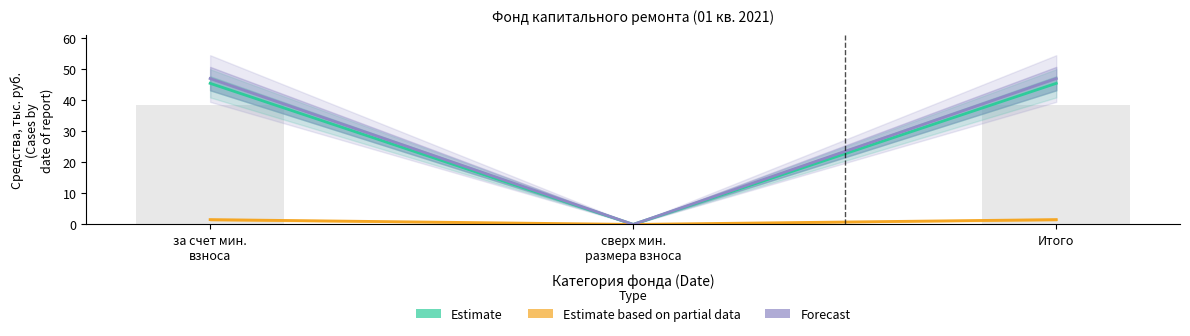

At which category is the sum across all series the highest?

за счет мин.
взноса